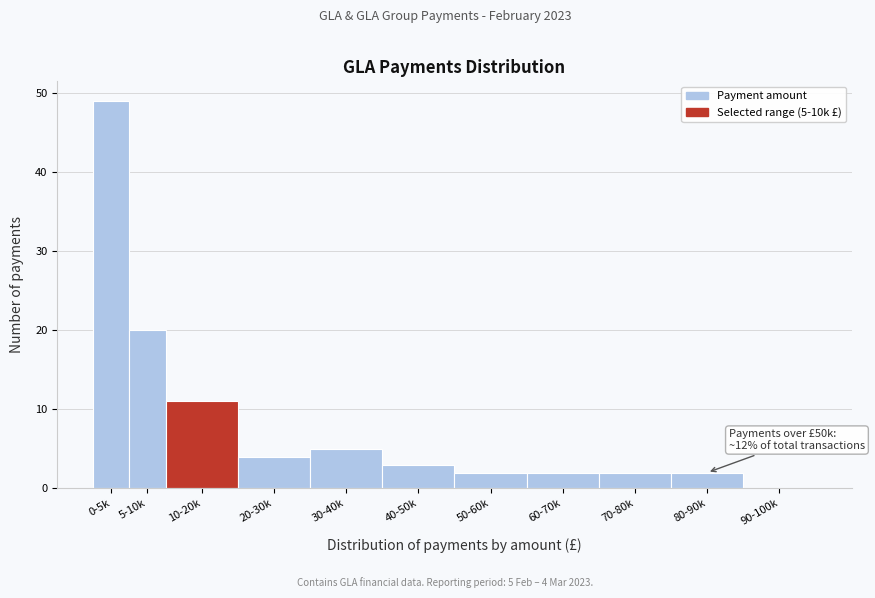

Reading left to right, list all the values displayed in this chart.

0-5k=49	5-10k=20	10-20k=11	20-30k=4	30-40k=5	40-50k=3	50-60k=2	60-70k=2	70-80k=2	80-90k=2	90-100k=0